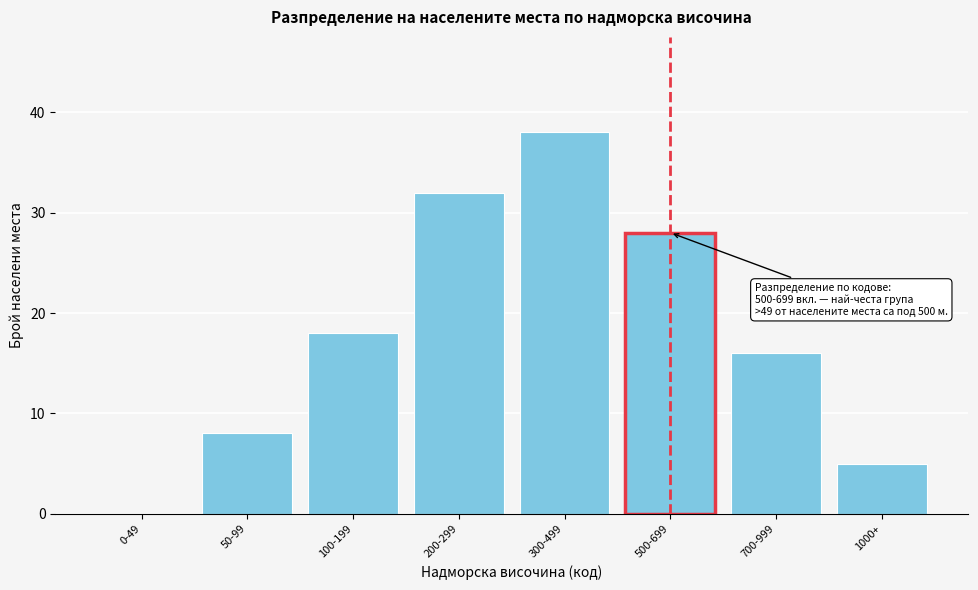

Reading left to right, transcribe all the data shown in this chart.

0-49=0	50-99=8	100-199=18	200-299=32	300-499=38	500-699=28	700-999=16	1000+=5